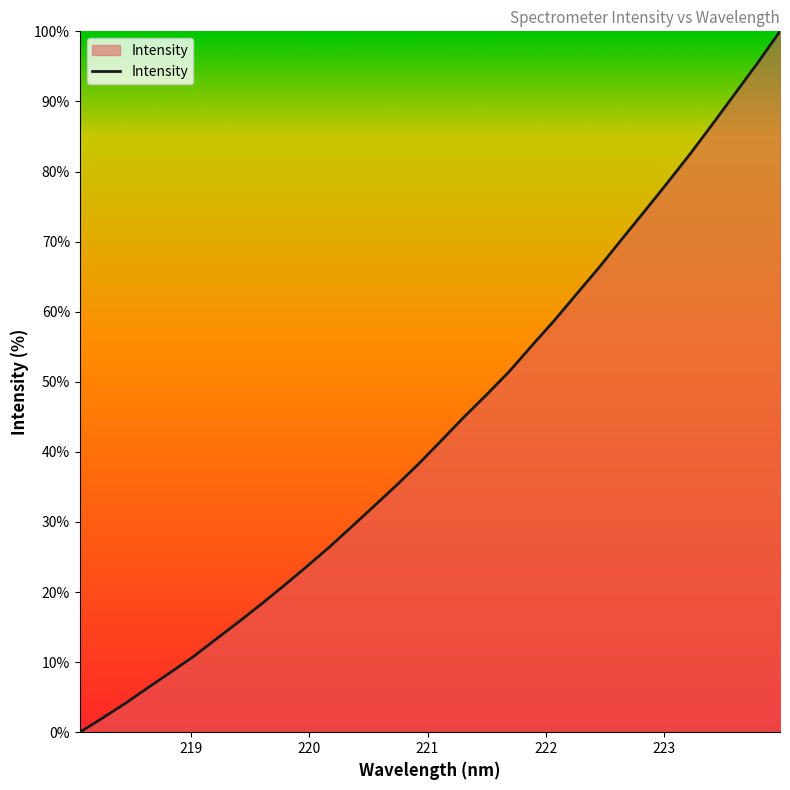

Does the chart have visible grid lines?

No